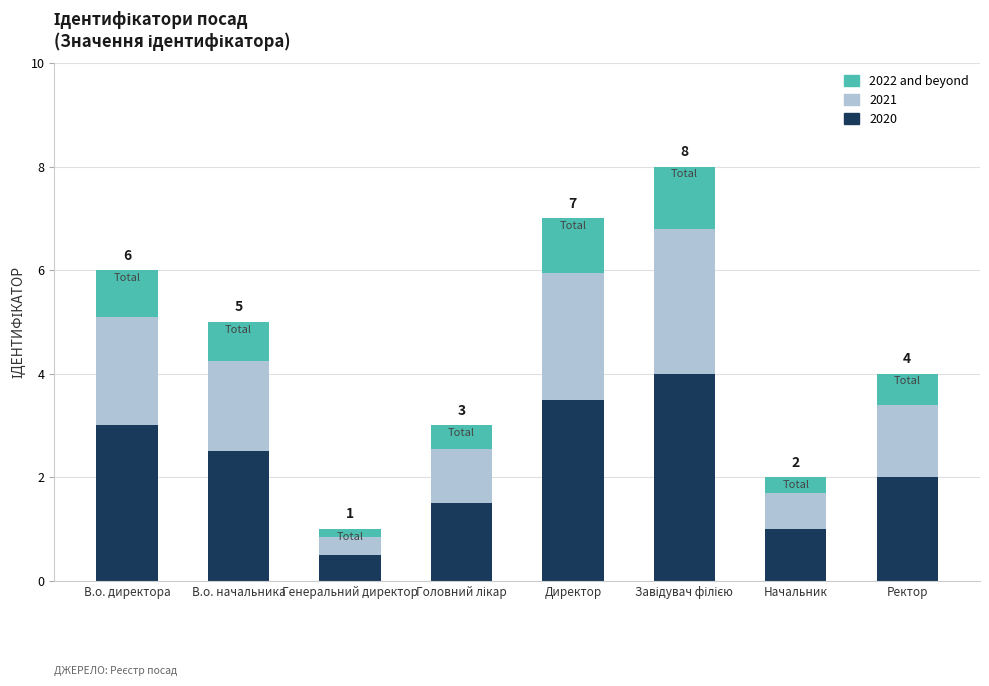

What is the highest value of the 2020 series?

4.0